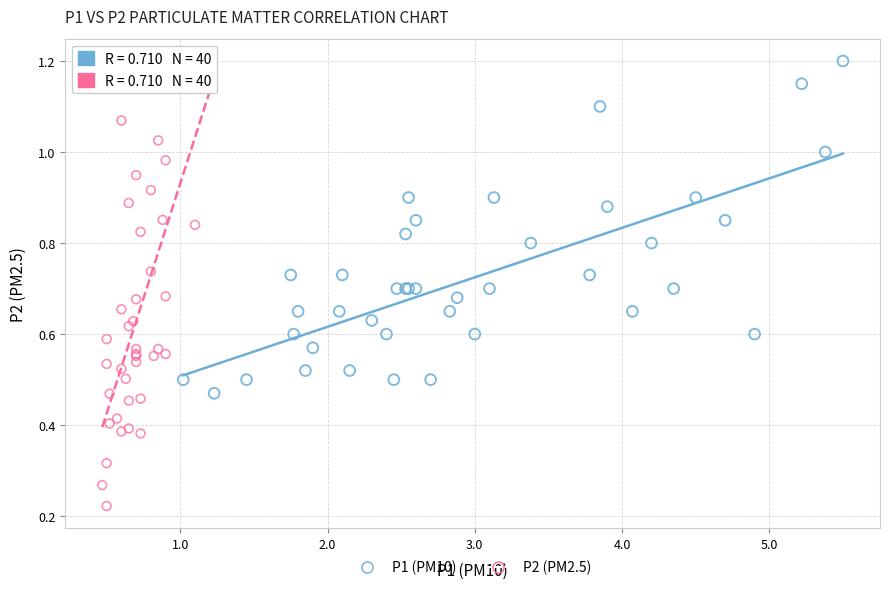

Which series has the largest Y range (max minus min)?

P2 (PM2.5)